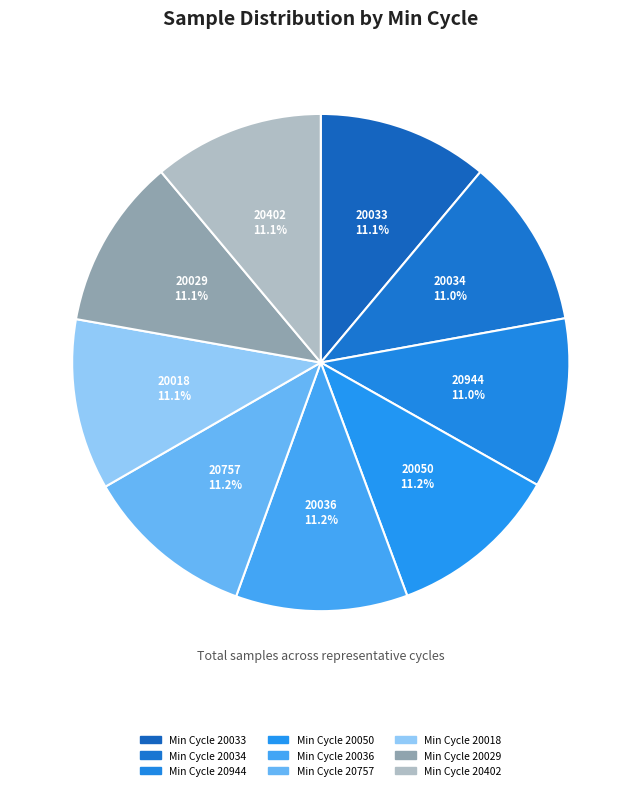

Combined, what portion of the pie is 20050 and 20402?

22.3%